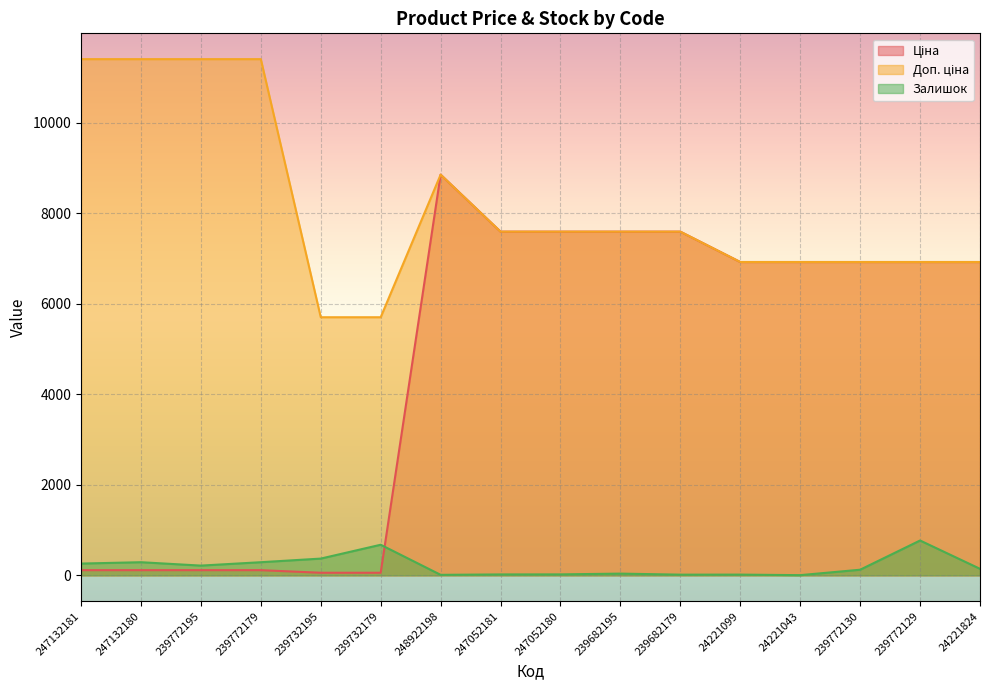

What is the label of the 6th point from the left?

239732179